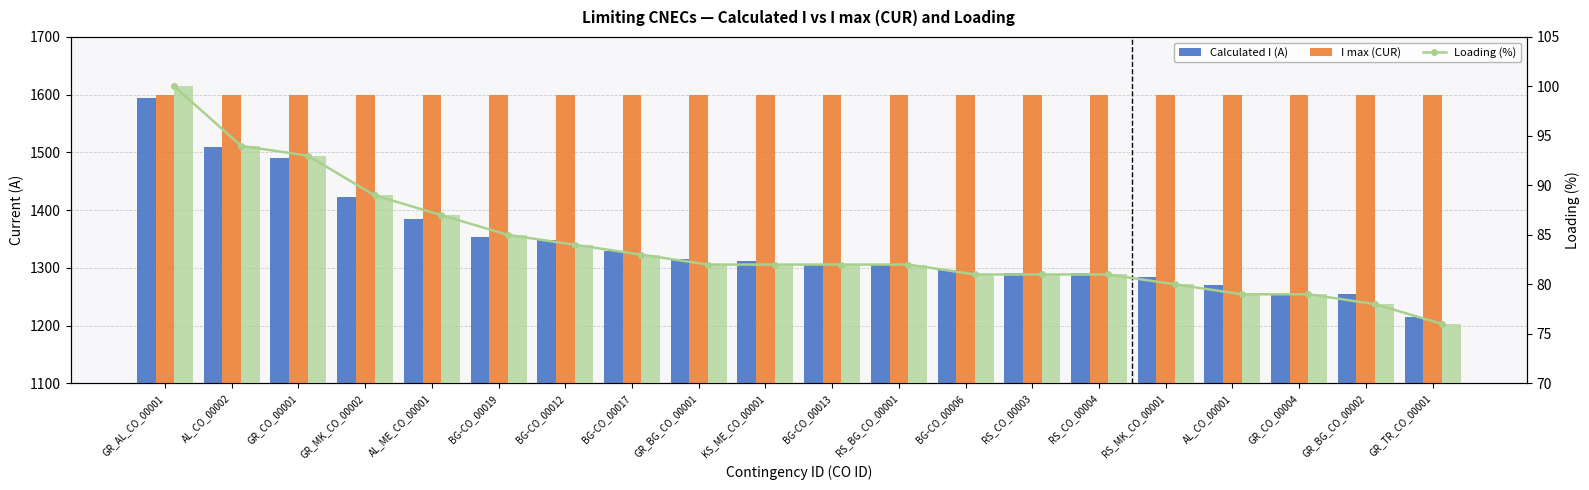

How many distinct data groups are displayed?

3